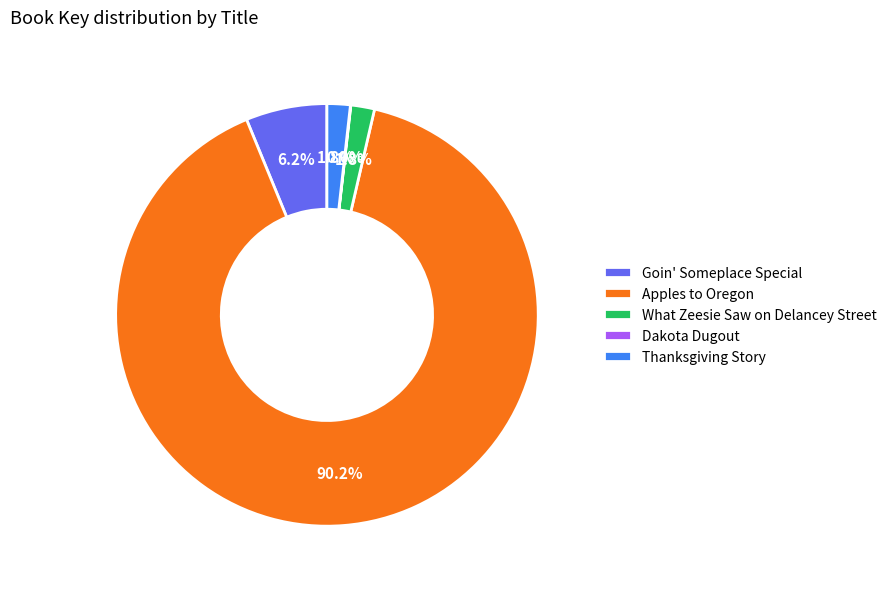

Approximately how many times larger is the value at Thanksgiving Story compared to Goin' Someplace Special?

0.3